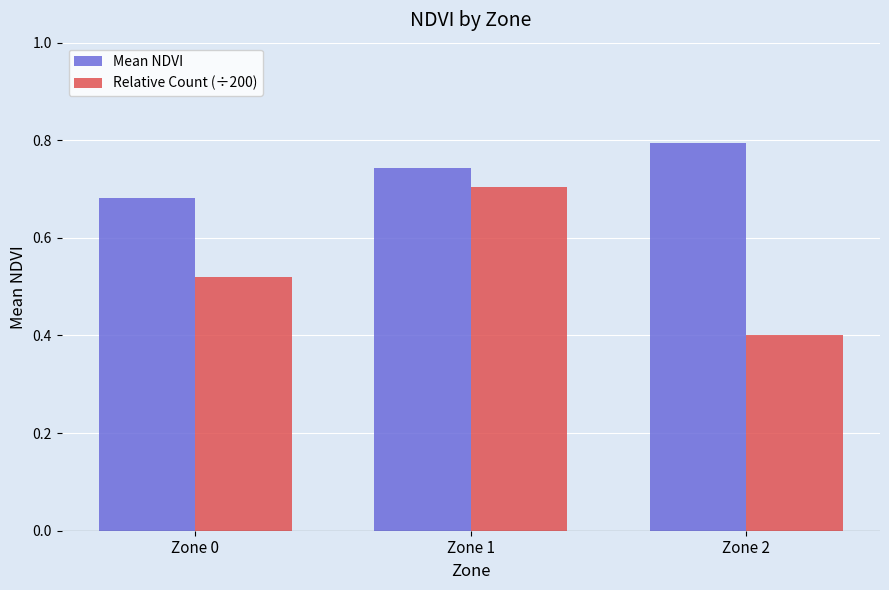

How many data points does each series have?

3